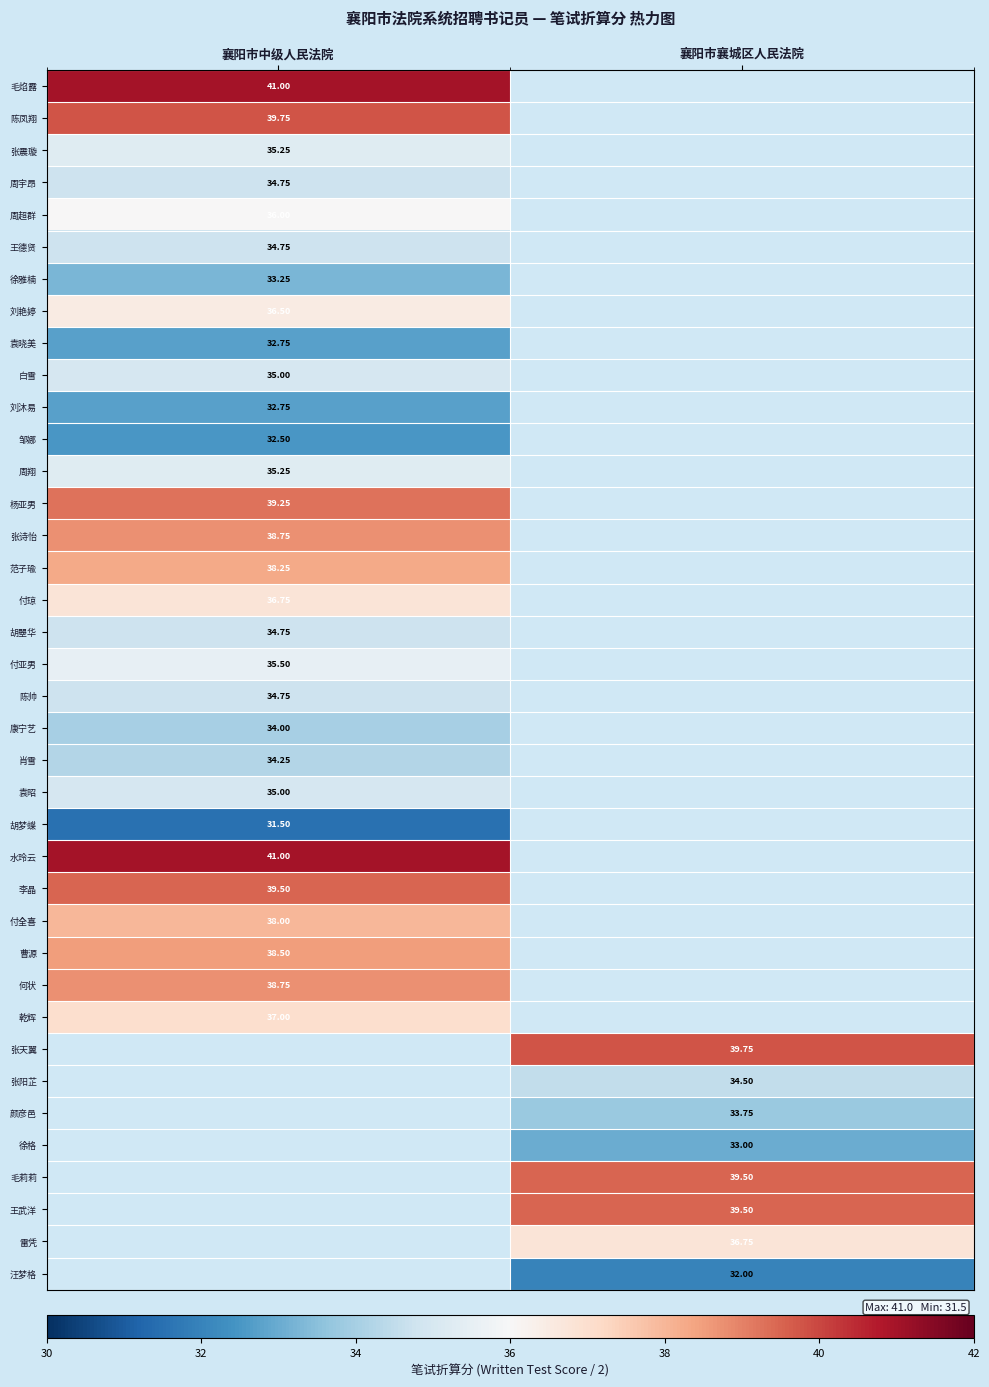

At which label does 刘艳婷 reach its minimum?

襄阳市中级人民法院